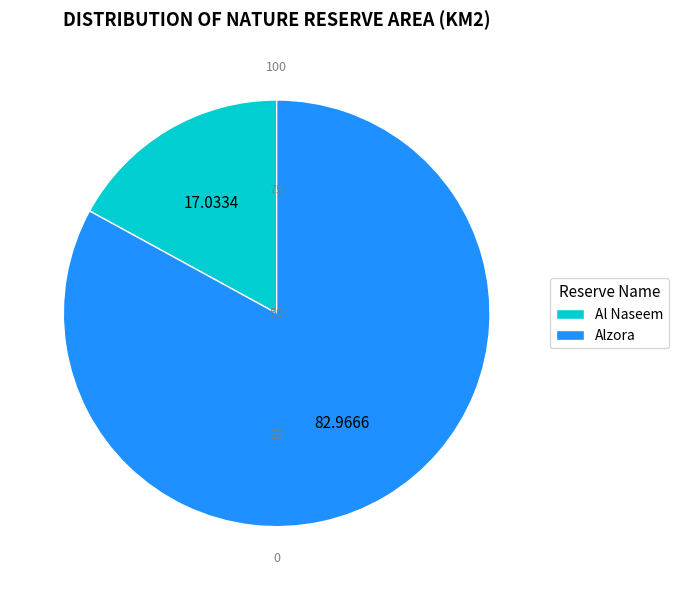

Do Alzora and Al Naseem together represent more than half of the pie?

Yes